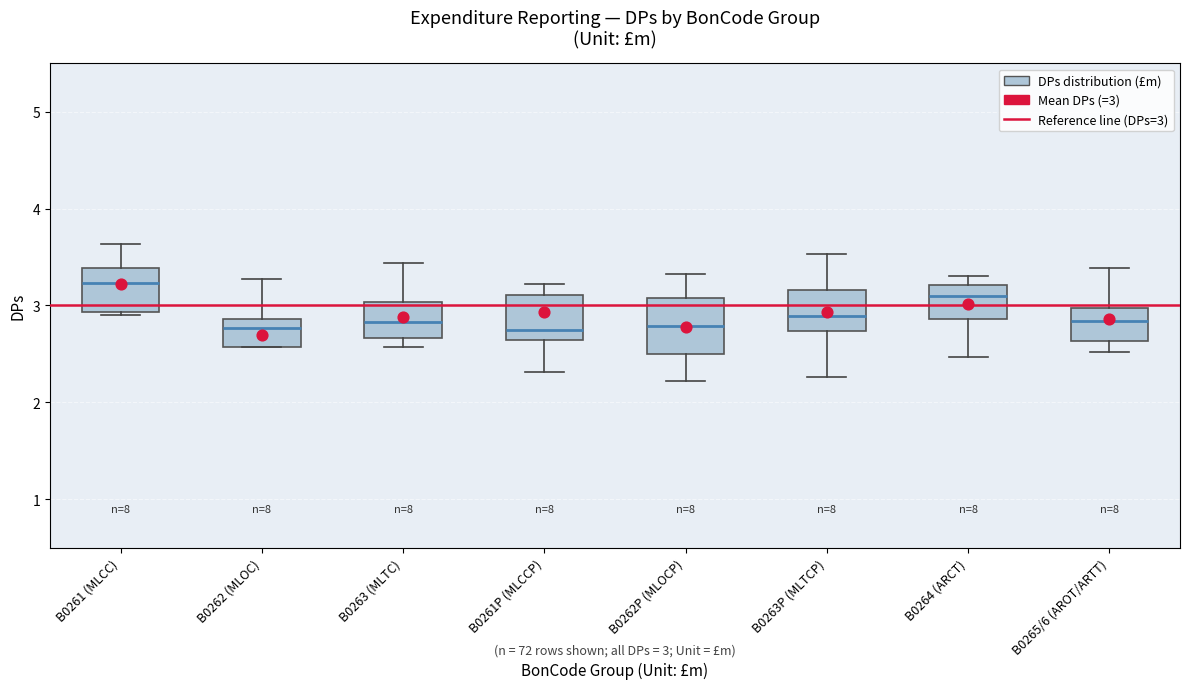

Comparing the boxes themselves (not the whiskers), which one is the tallest?

B0262P (MLOCP)